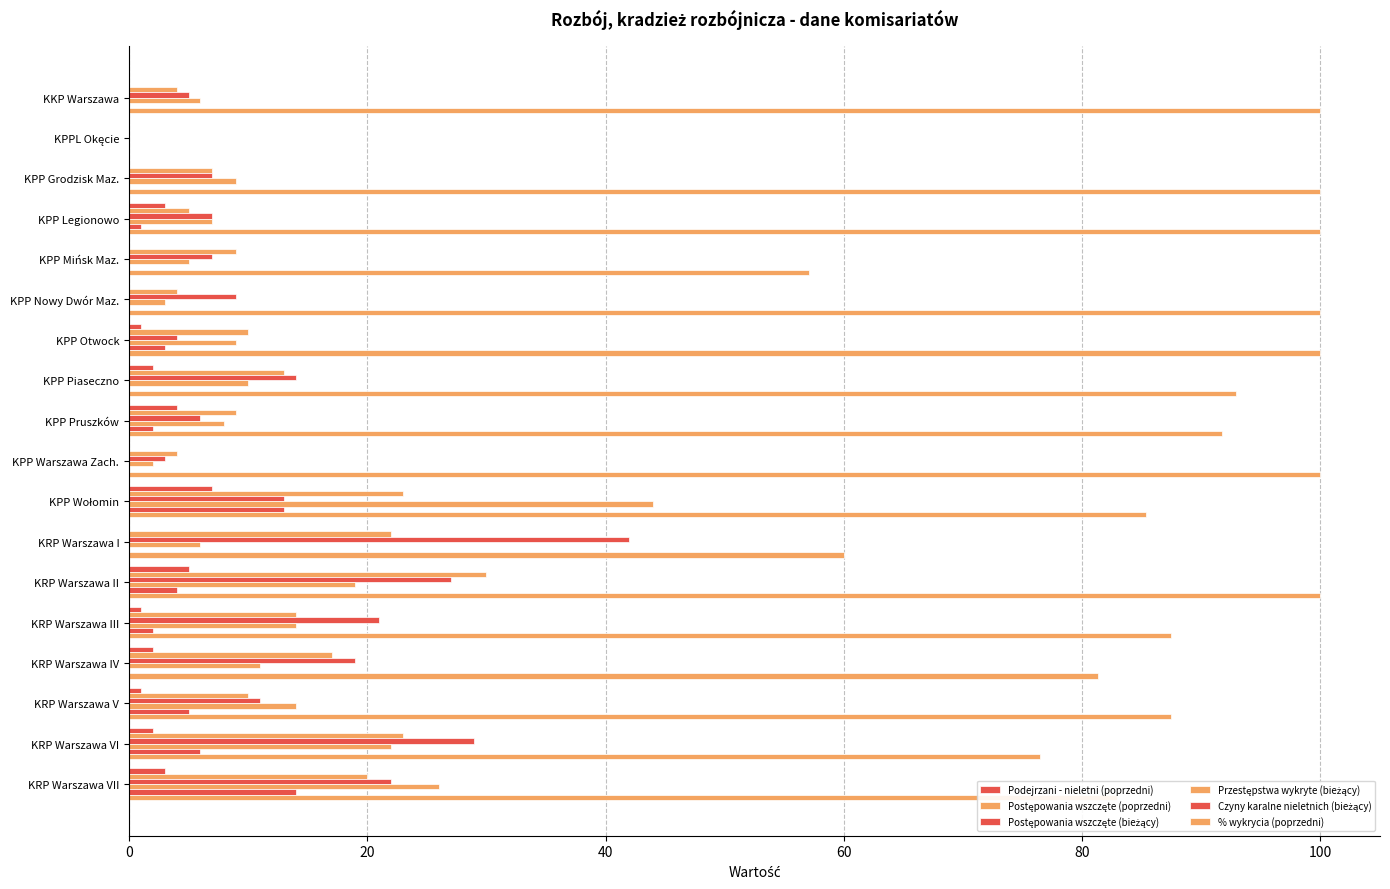

How many categories are shown in the chart?

18